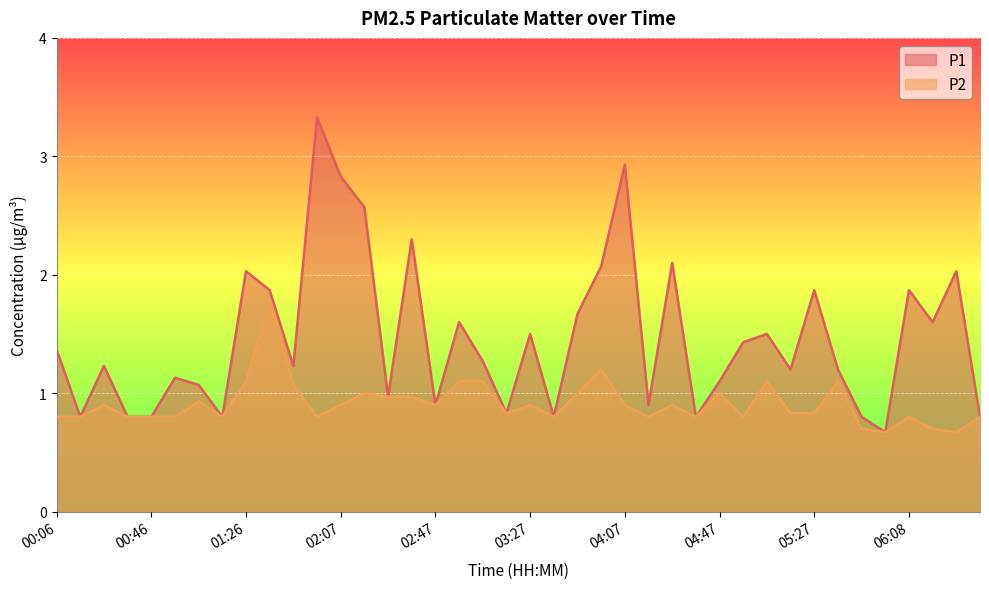

What is the difference between the P2 values at 03:47 and 03:27?

0.1